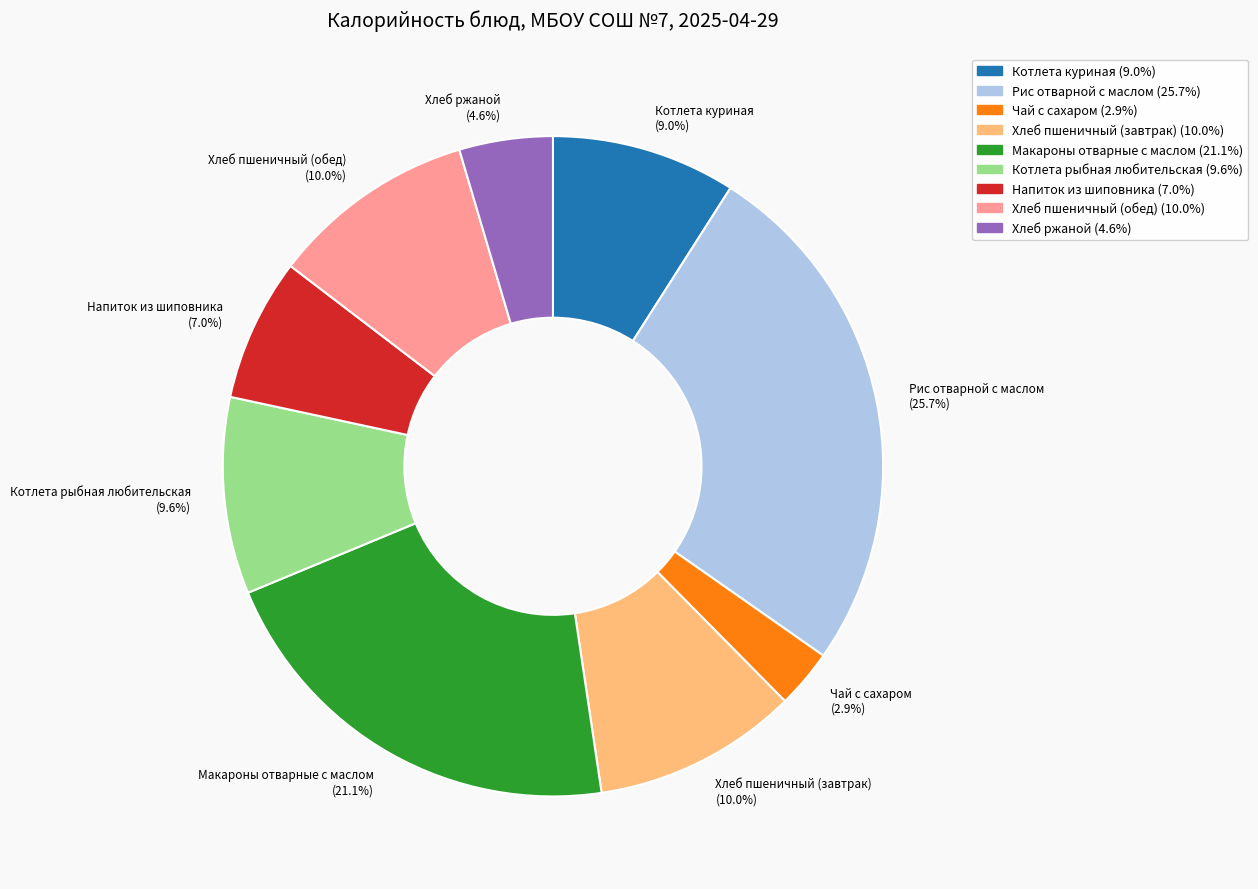

What percentage is the Хлеб пшеничный (обед) slice, to the nearest percent?

10%